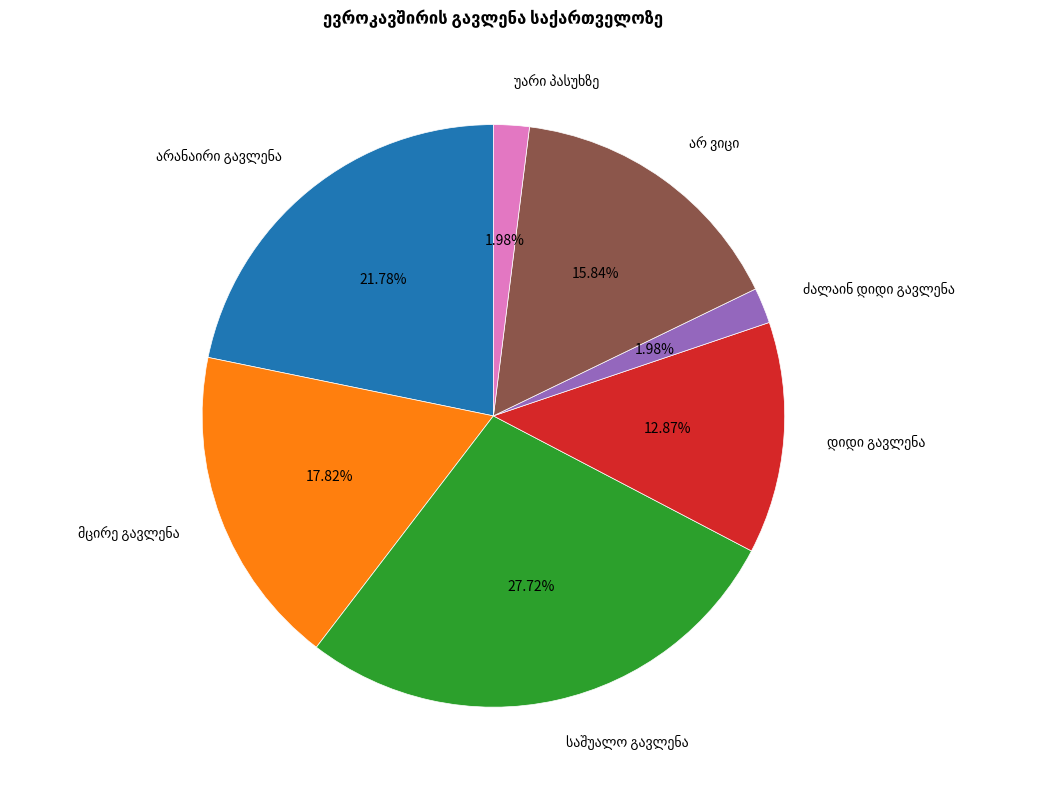

Count the number of slices in the pie.

7